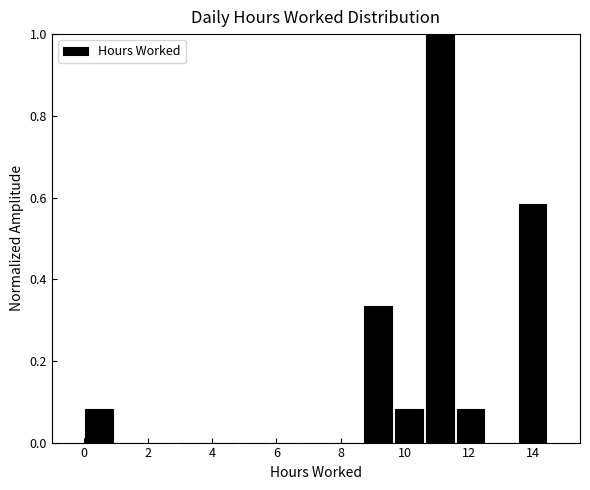

Which range on the x-axis has the tallest bar?

10.6 to 11.6